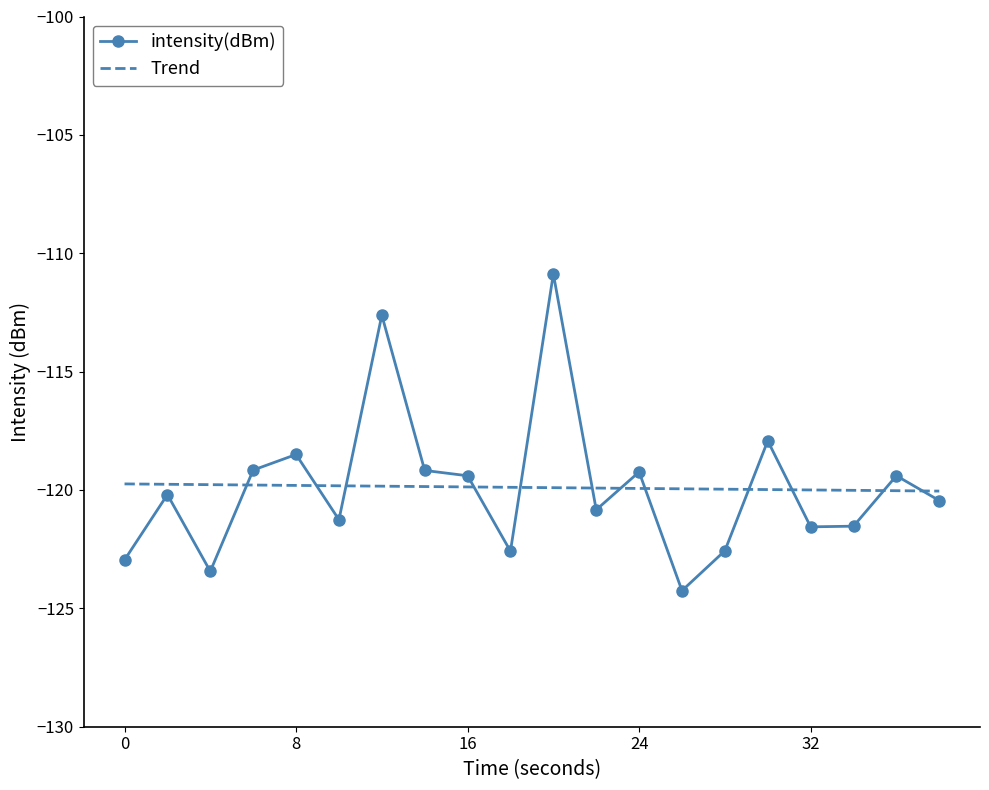

Rank the series by their maximum value, from lowest to highest.

Trend, intensity(dBm)